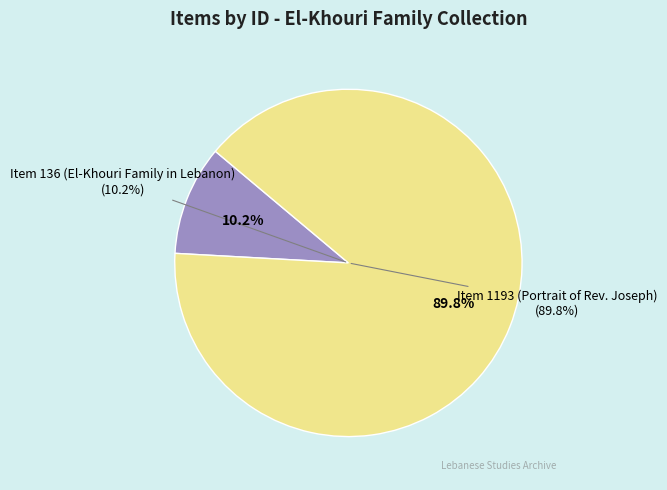

To the nearest percent, what is the combined percentage of Item 1193 (Portrait of Rev. Joseph Michael Maroun) and Item 136 (El-Khouri Family in Lebanon)?

100%